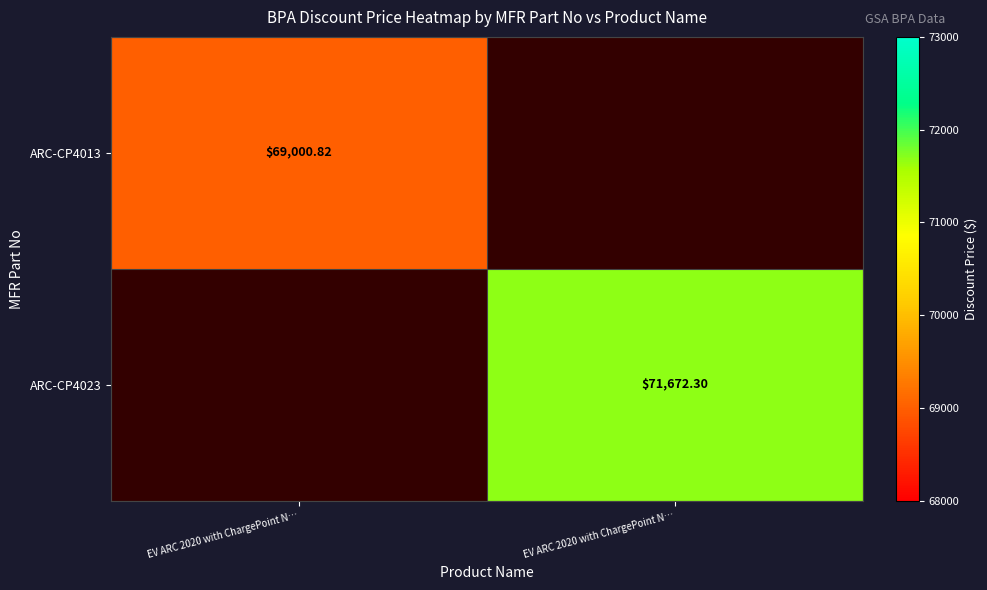

Is the value of ARC-CP4013 at EV ARC 2020 with ChargePoint N… greater than the value of ARC-CP4023 at EV ARC 2020 with ChargePoint N…?

No